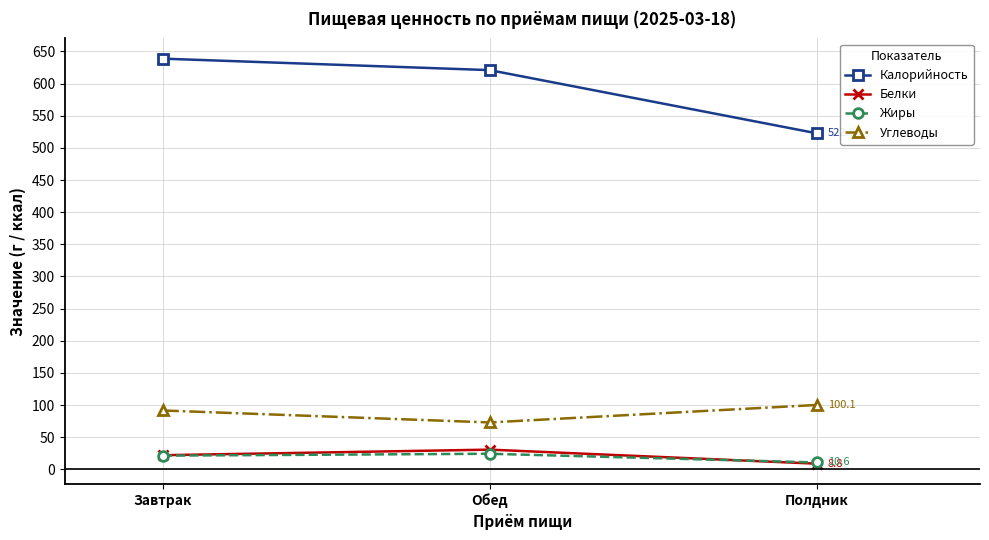

Reading right to left, transcribe all the data shown in this chart.

Калорийность: Полдник=522.8	Обед=621.0	Завтрак=638.8
Белки: Полдник=8.8	Обед=30.6	Завтрак=21.9
Жиры: Полдник=10.6	Обед=24.2	Завтрак=21.3
Углеводы: Полдник=100.1	Обед=72.9	Завтрак=91.5